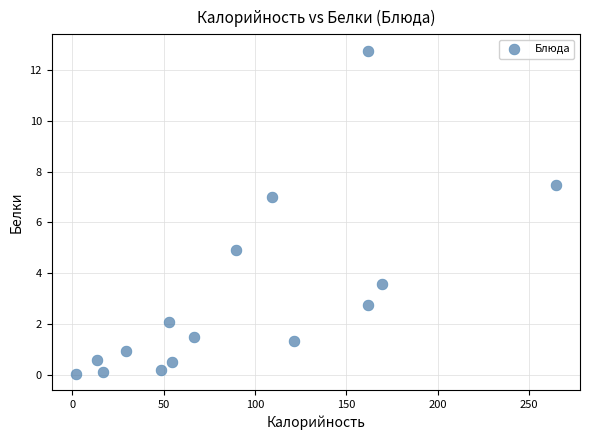

What is the range of X values (max minus min)?

262.9